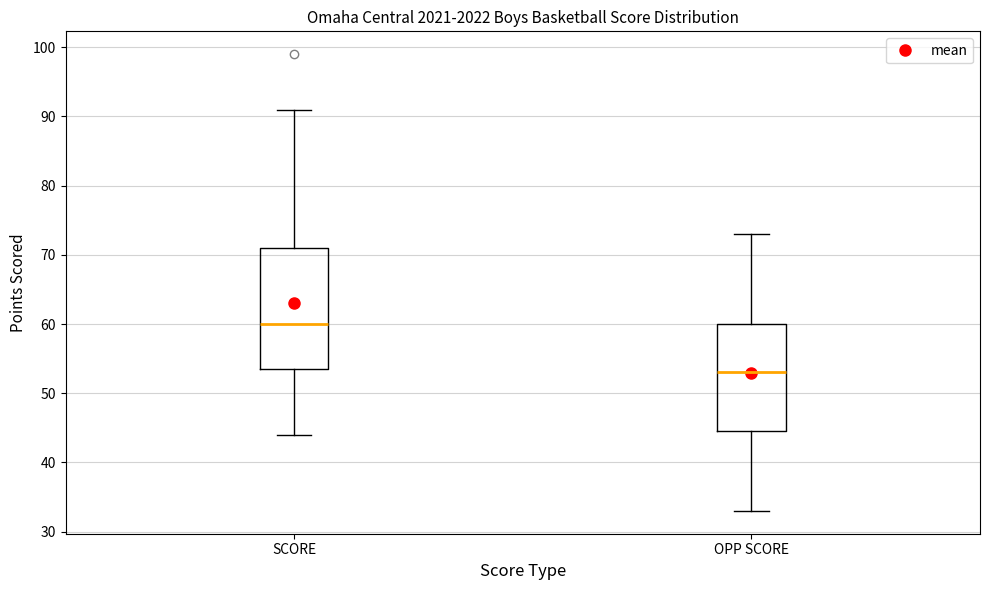

Reading left to right, read every box against the y-axis: the position of its median line, the range the box covers, and the ends of its whiskers. The values are not printed on the chart, so give them approximately, as read against the axis.

SCORE: median 60, box 54 to 71, whiskers 44 to 91
OPP SCORE: median 53, box 45 to 60, whiskers 33 to 73